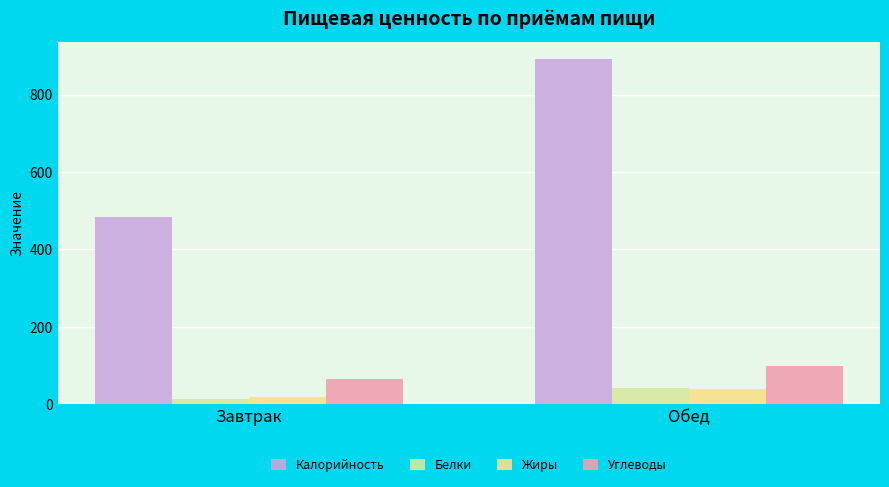

Reading left to right, list all the values displayed in this chart.

Калорийность: Завтрак=482.7	Обед=892.0
Белки: Завтрак=12.8	Обед=41.8
Жиры: Завтрак=18.8	Обед=38.9
Углеводы: Завтрак=64.5	Обед=99.3